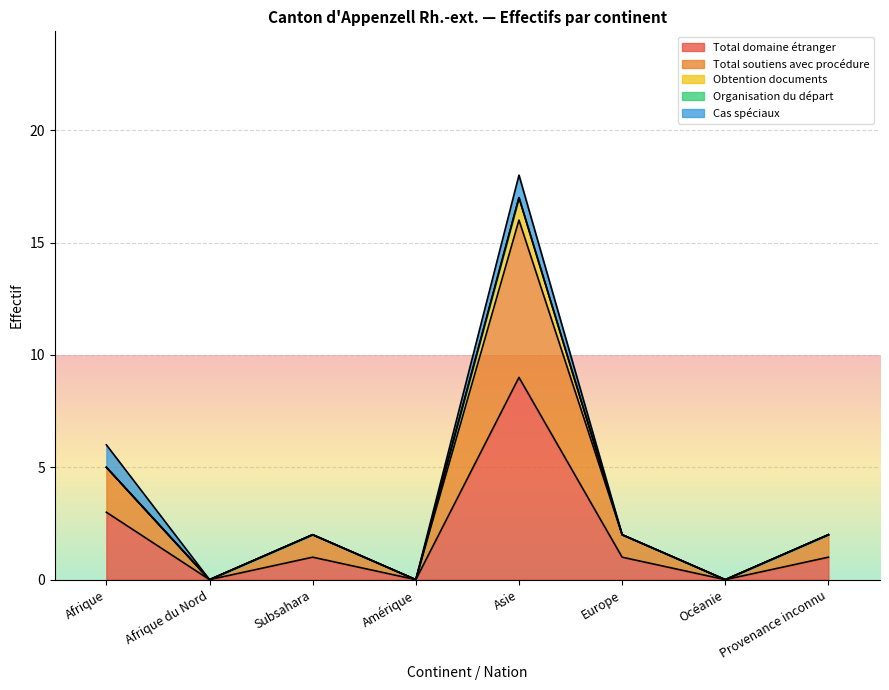

What is the value of the Total soutiens avec procédure point at the 3rd from the left?

1